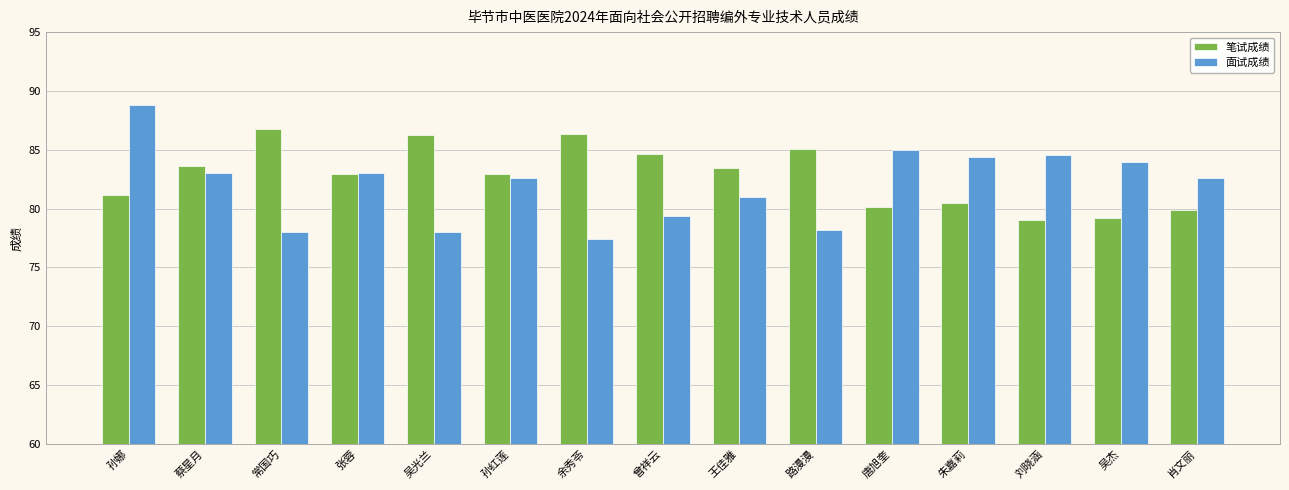

How many data points in 面试成绩 are less than 82?

6